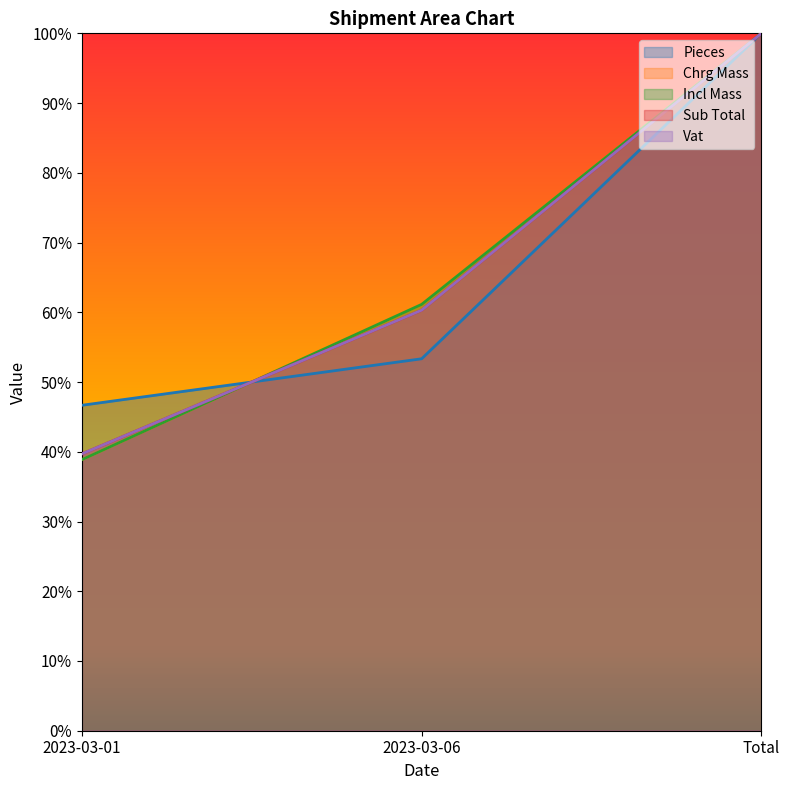

How many series are shown in this chart?

5